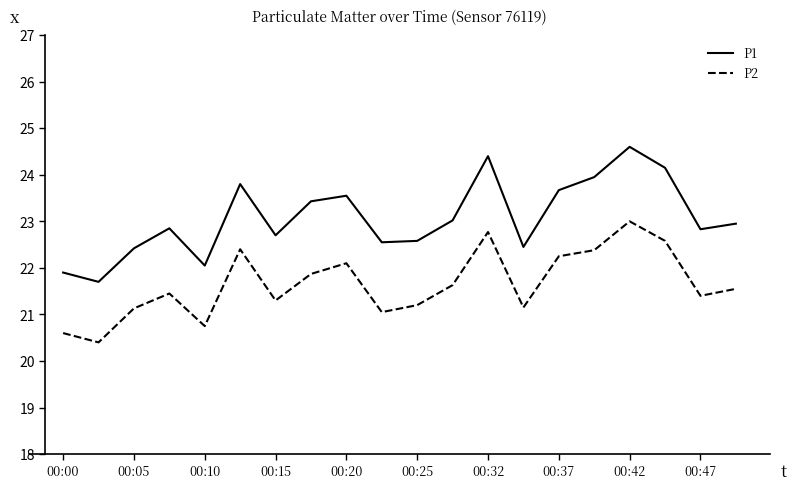

At how many categories does at least one series exceed 20?

20